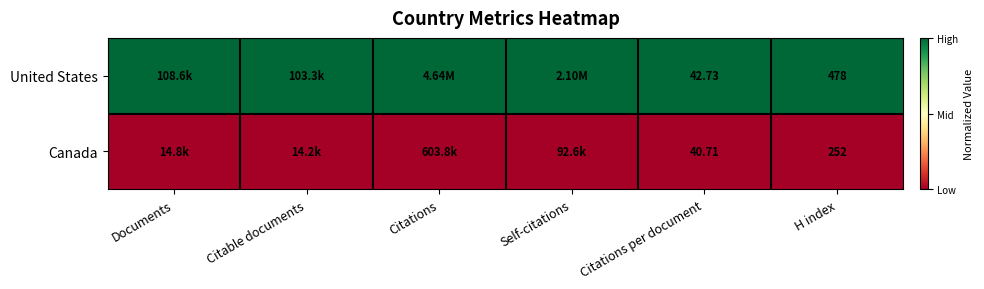

Between Citable documents and Citations per document, which is larger?

Citable documents